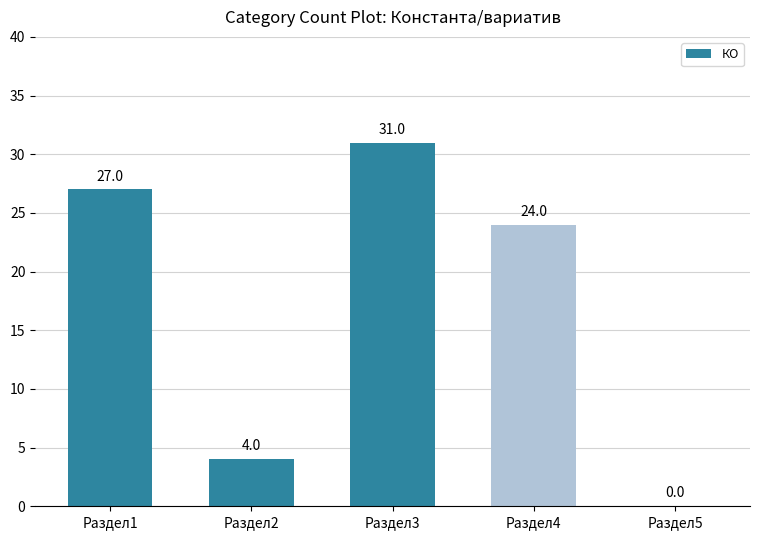

How many distinct data groups are displayed?

1